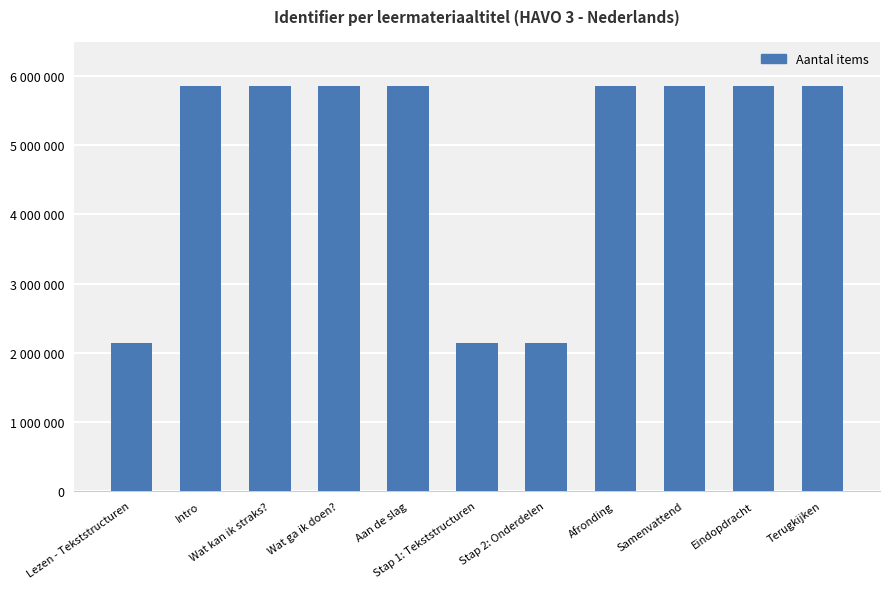

Are the bars horizontal?

No